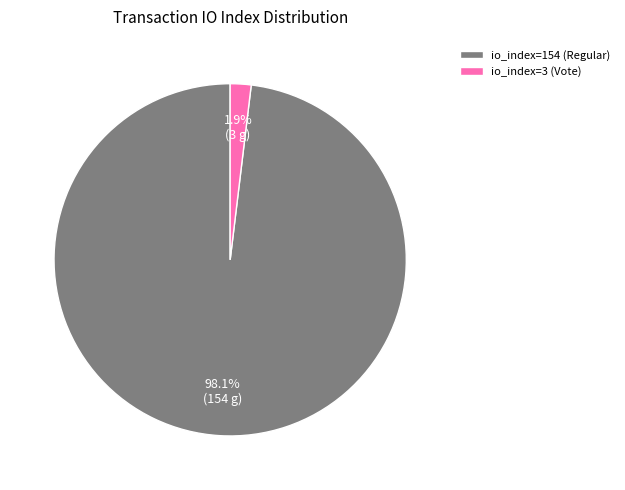

Between io_index=3 (Vote) and io_index=154 (Regular), which is larger?

io_index=154 (Regular)